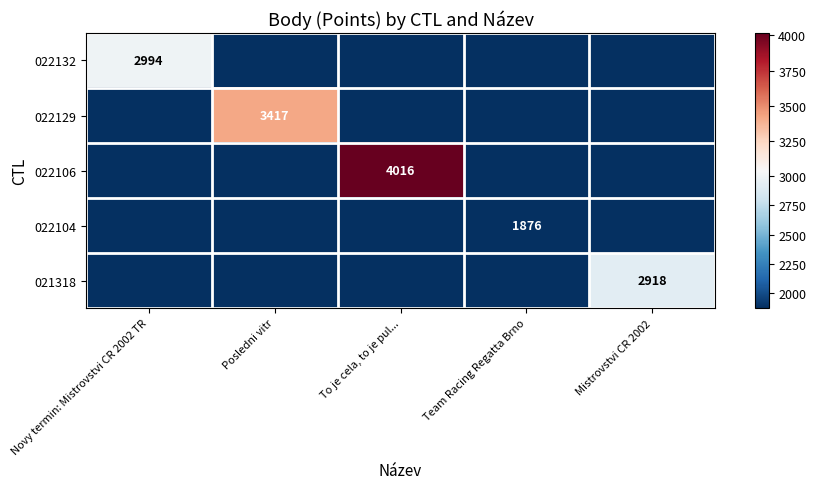

Is it true that 022132 equals 2994 at Novy termin: Mistrovstvi CR 2002 TR?

True